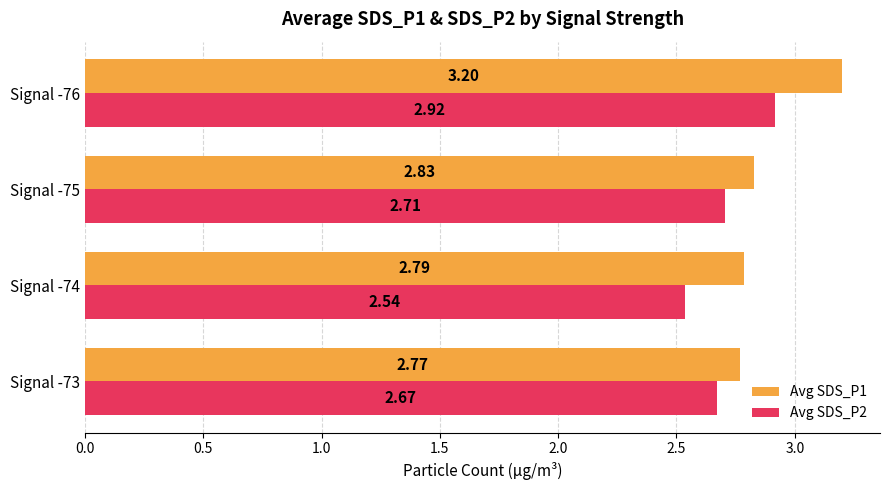

What is the difference between the maximum and minimum values in the Avg SDS_P2 series?

0.4